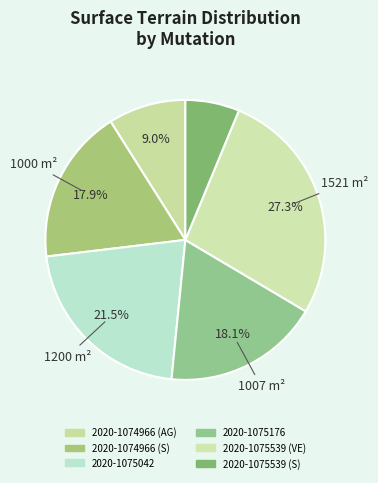

What percentage is NOT represented by 2020-1075539 (VE)?

72.7%